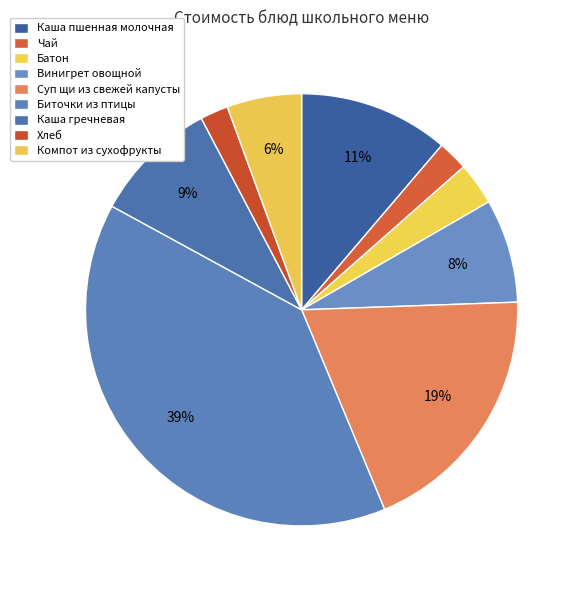

To the nearest percent, what portion does Суп щи из свежей капусты represent?

19%